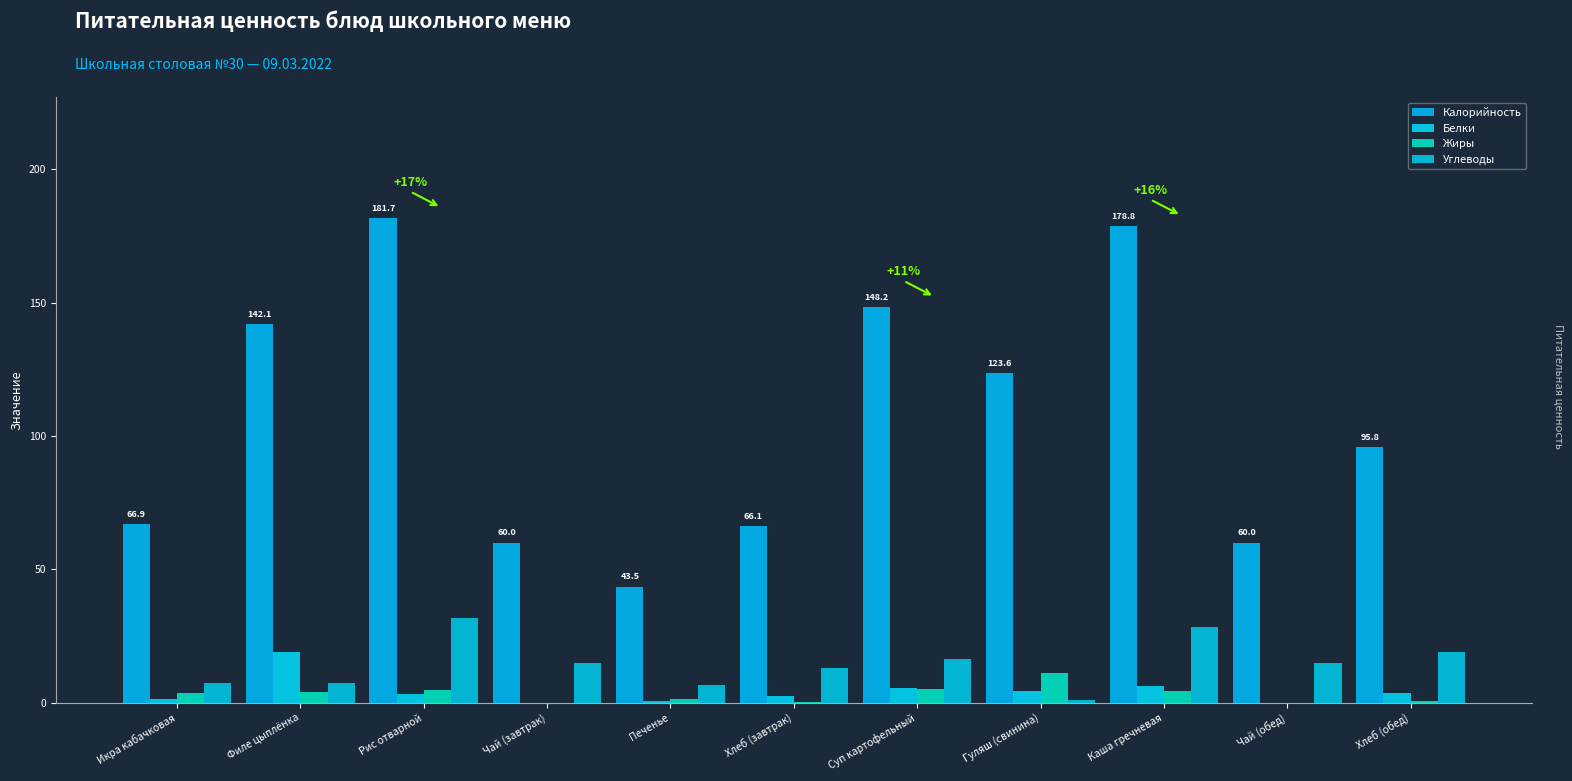

Which series has the largest total across all categories?

Калорийность